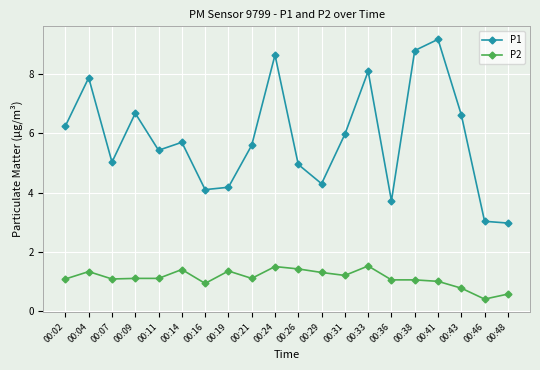

What is the difference between the P2 values at 00:43 and 00:36?

0.3